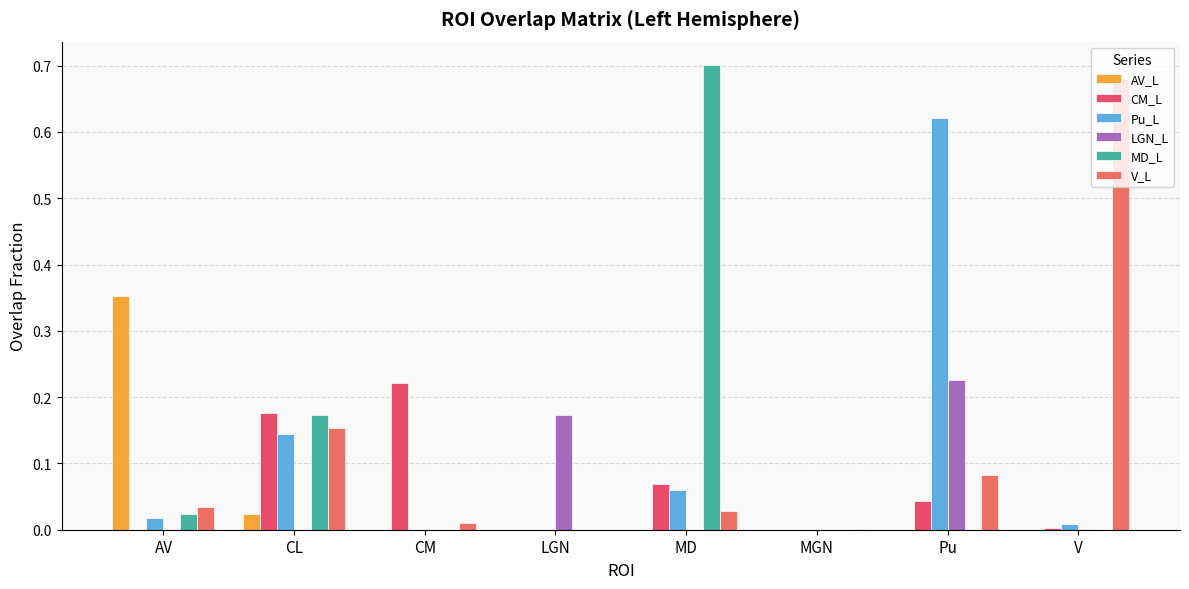

The LGN_L series shows -0.1 at MD. True or false?

False